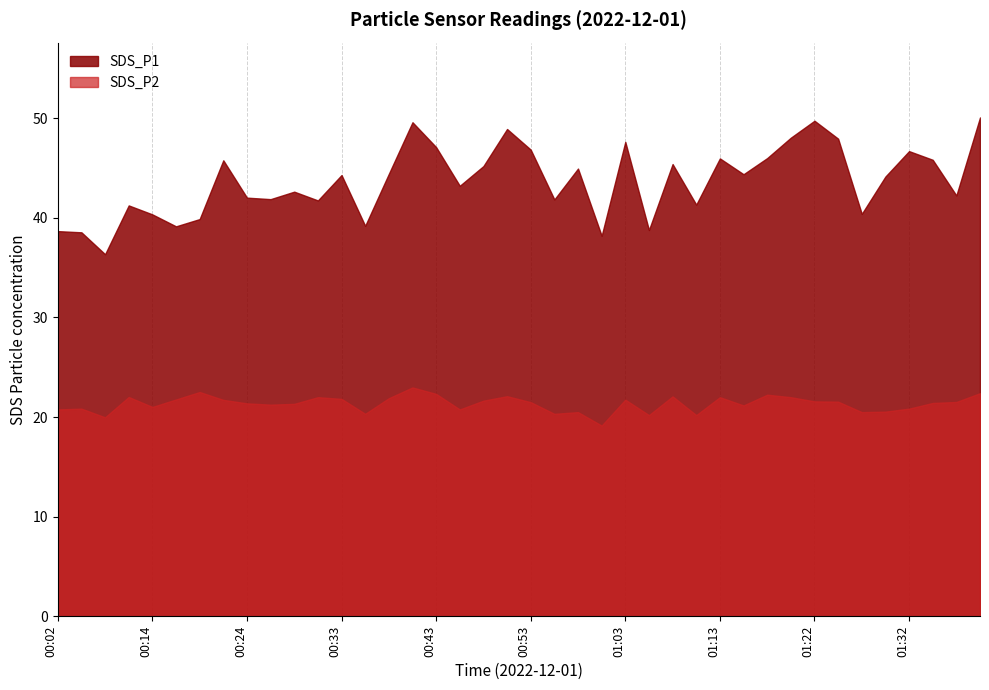

At which label is the value closest to 43?

00:46